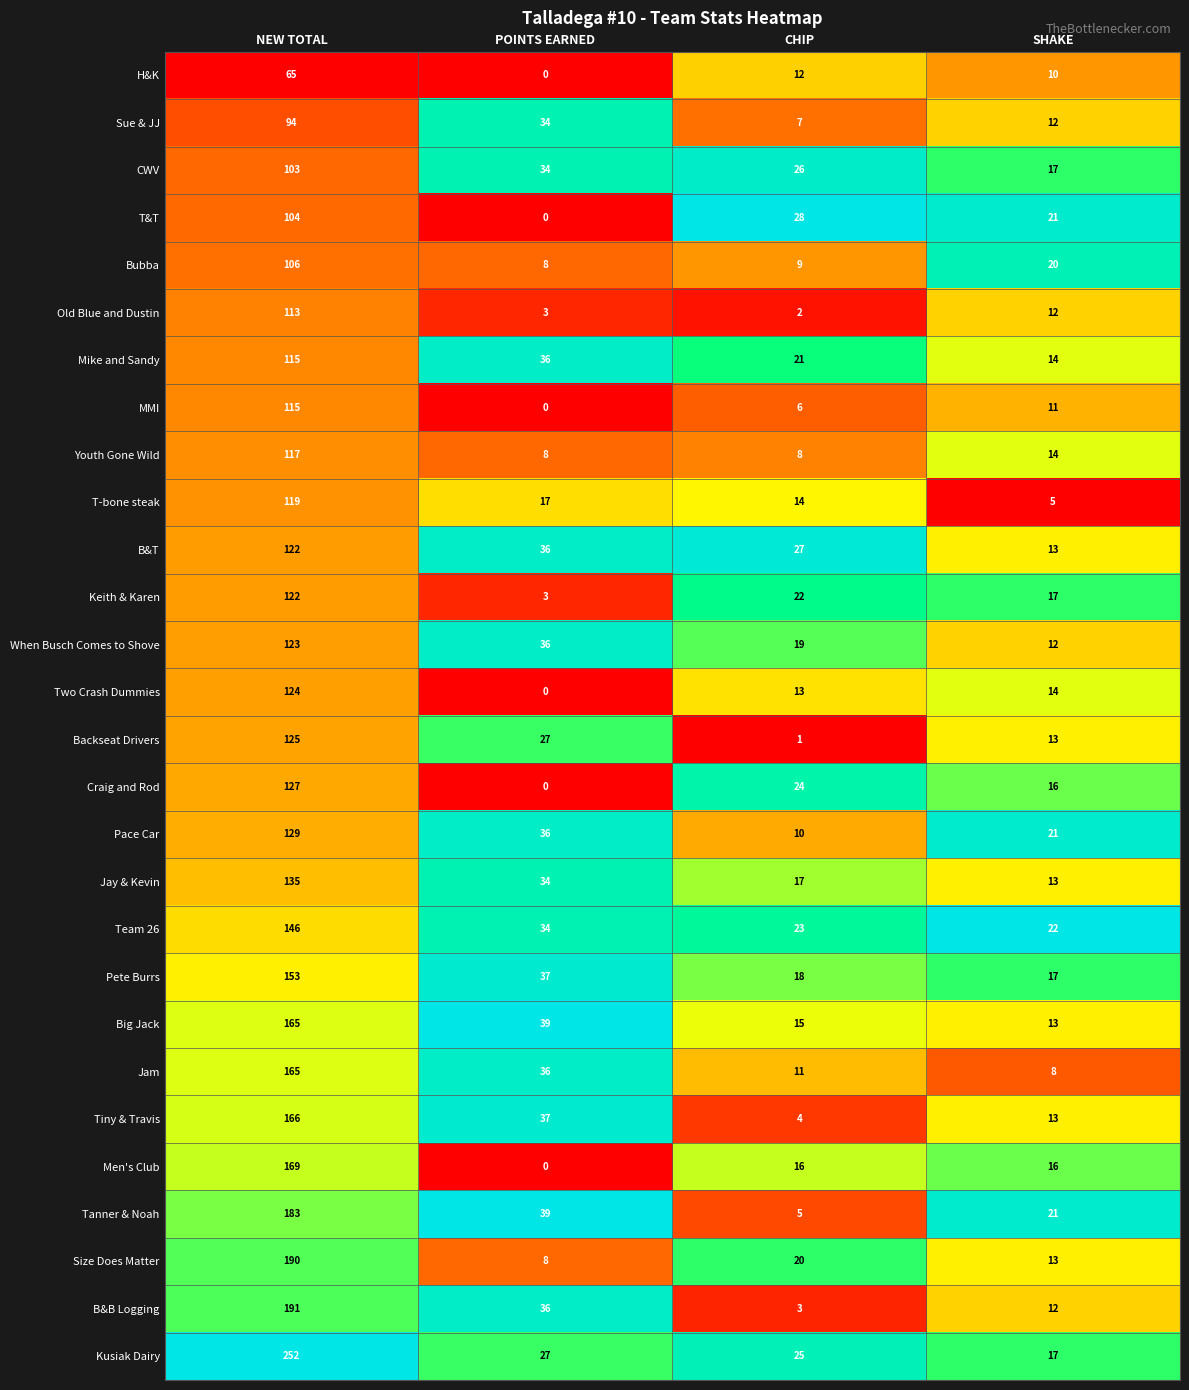

What is the sum of all Tiny & Travis values?

220